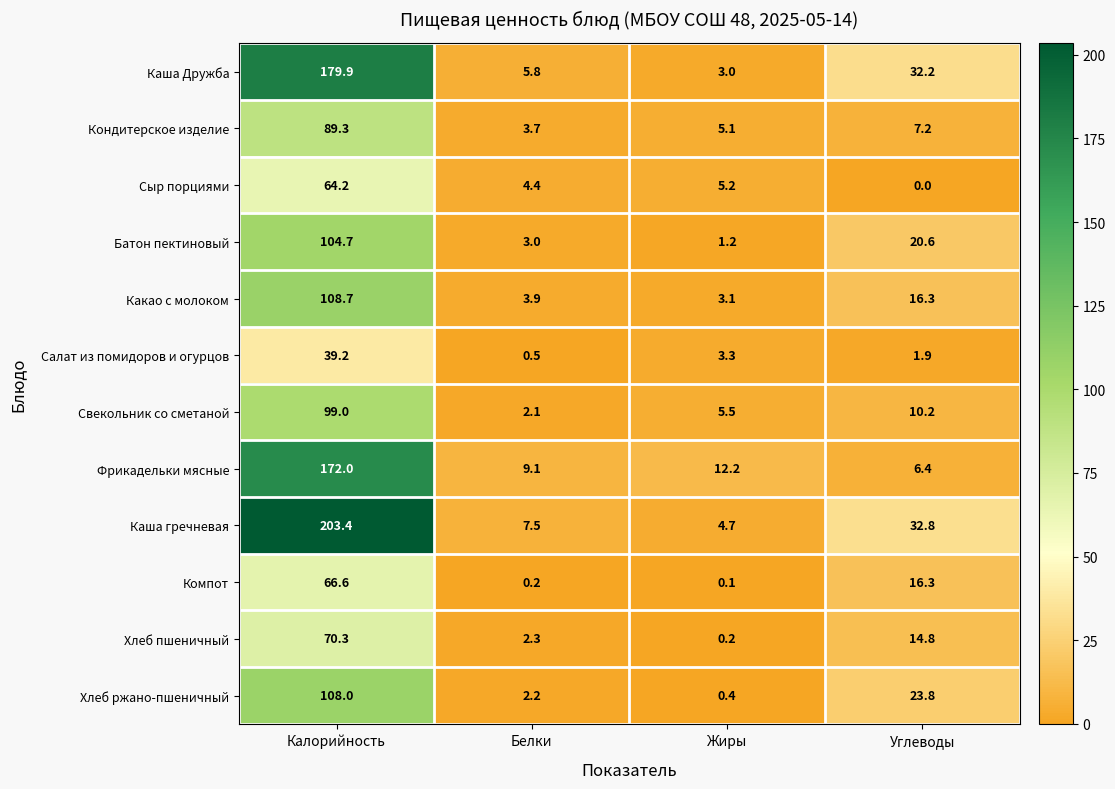

Where does the Хлеб ржано-пшеничный series first go above 23?

Калорийность